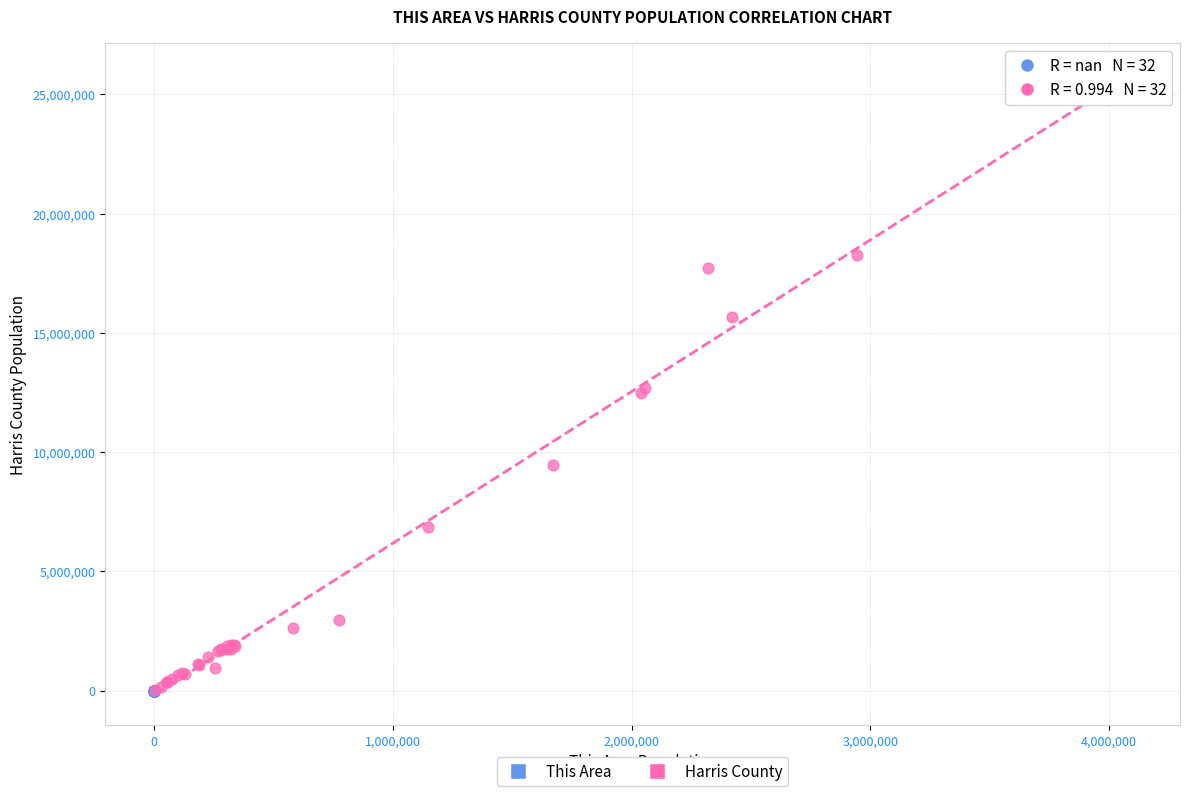

Which series reaches the maximum Y coordinate?

Harris County